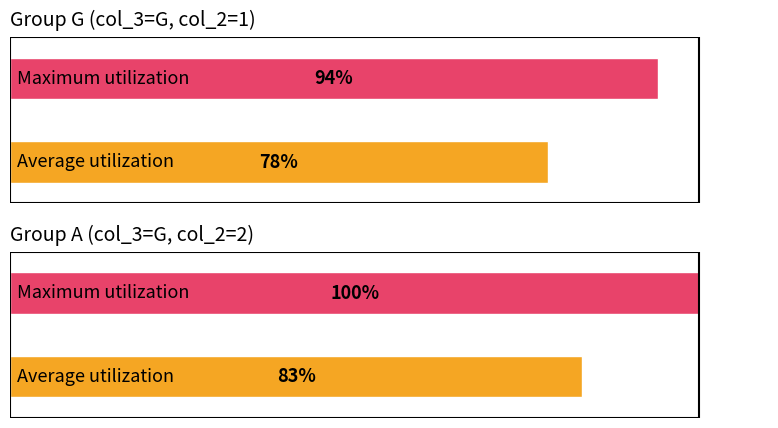

What is the value of the Maximum utilization bar at the 2nd from the left?

100.0